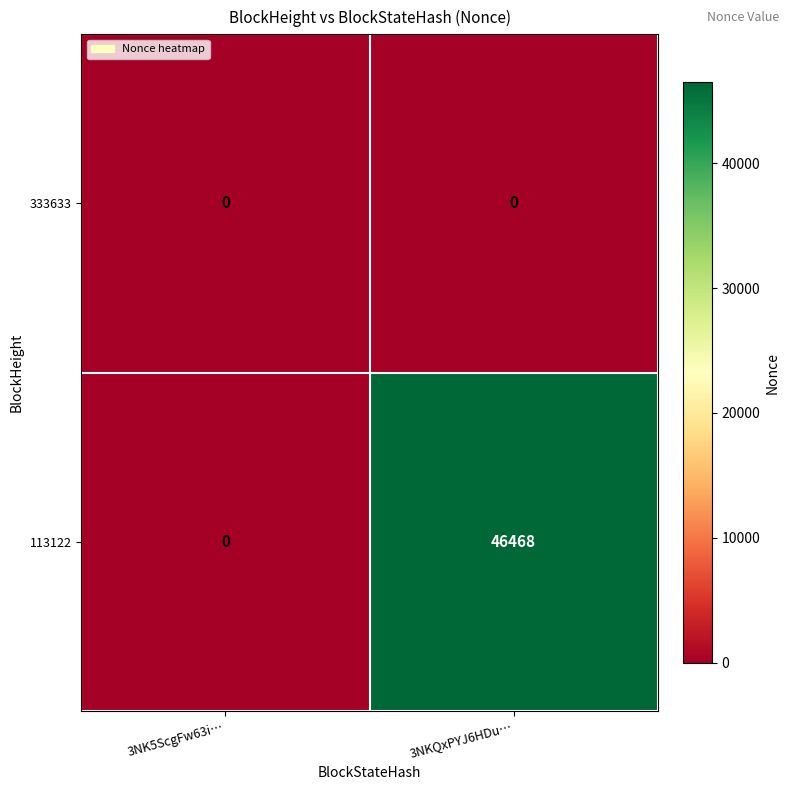

How many distinct data groups are displayed?

2